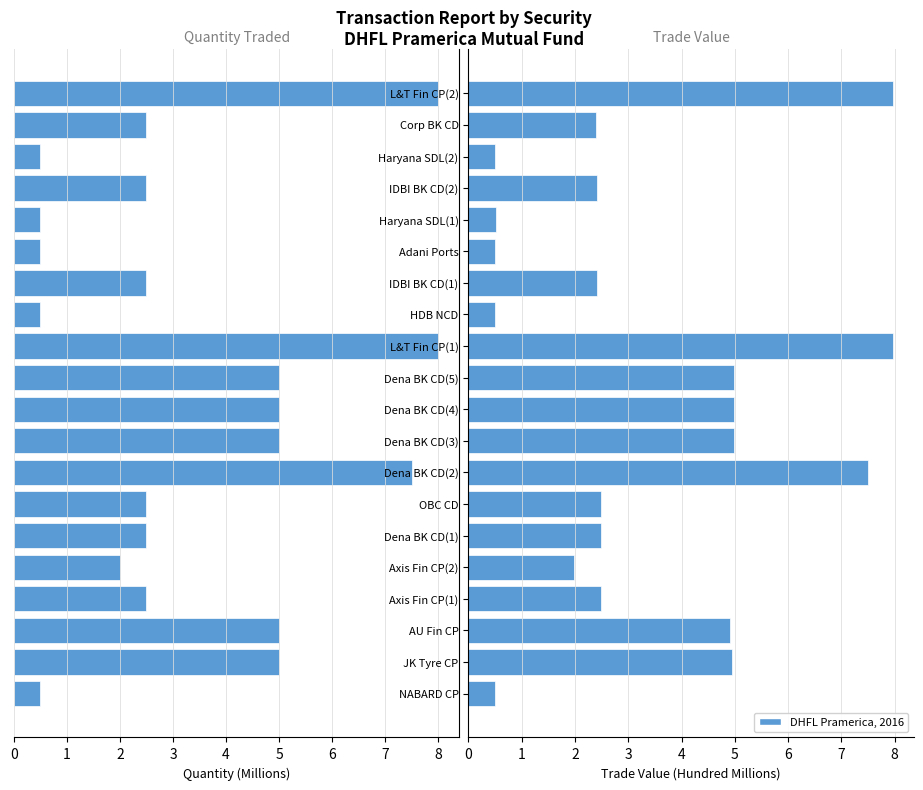

What is the difference between the maximum and minimum values in the Quantity Traded (M) series?

7.5